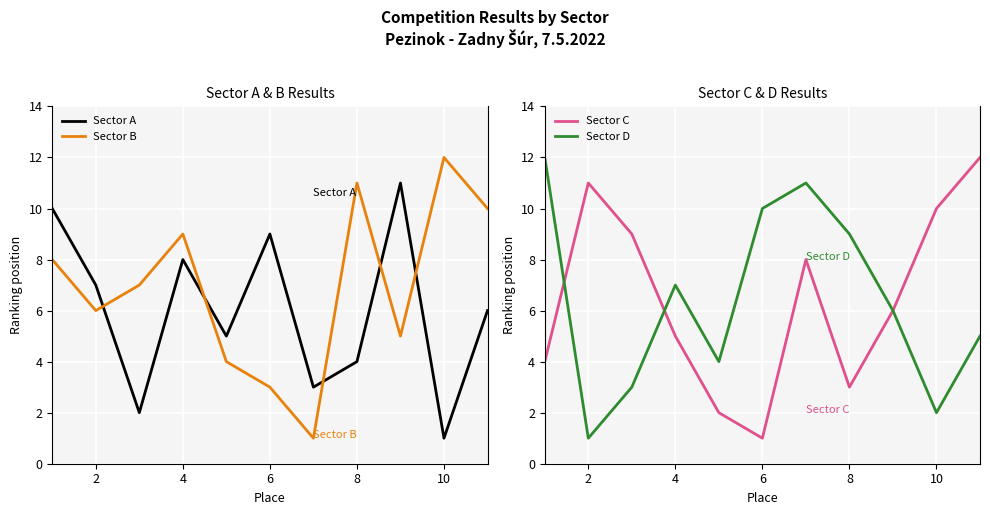

The value of Sector D at 2 is 0. True or false?

False